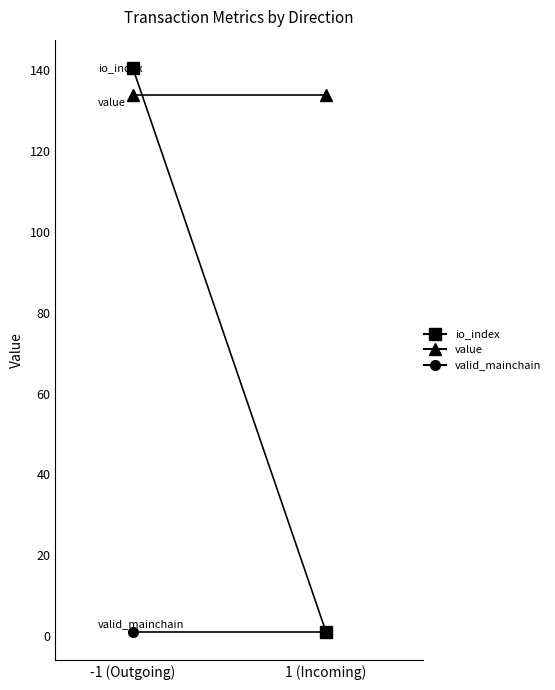

What is the label of the 2nd point from the left?

1 (Incoming)